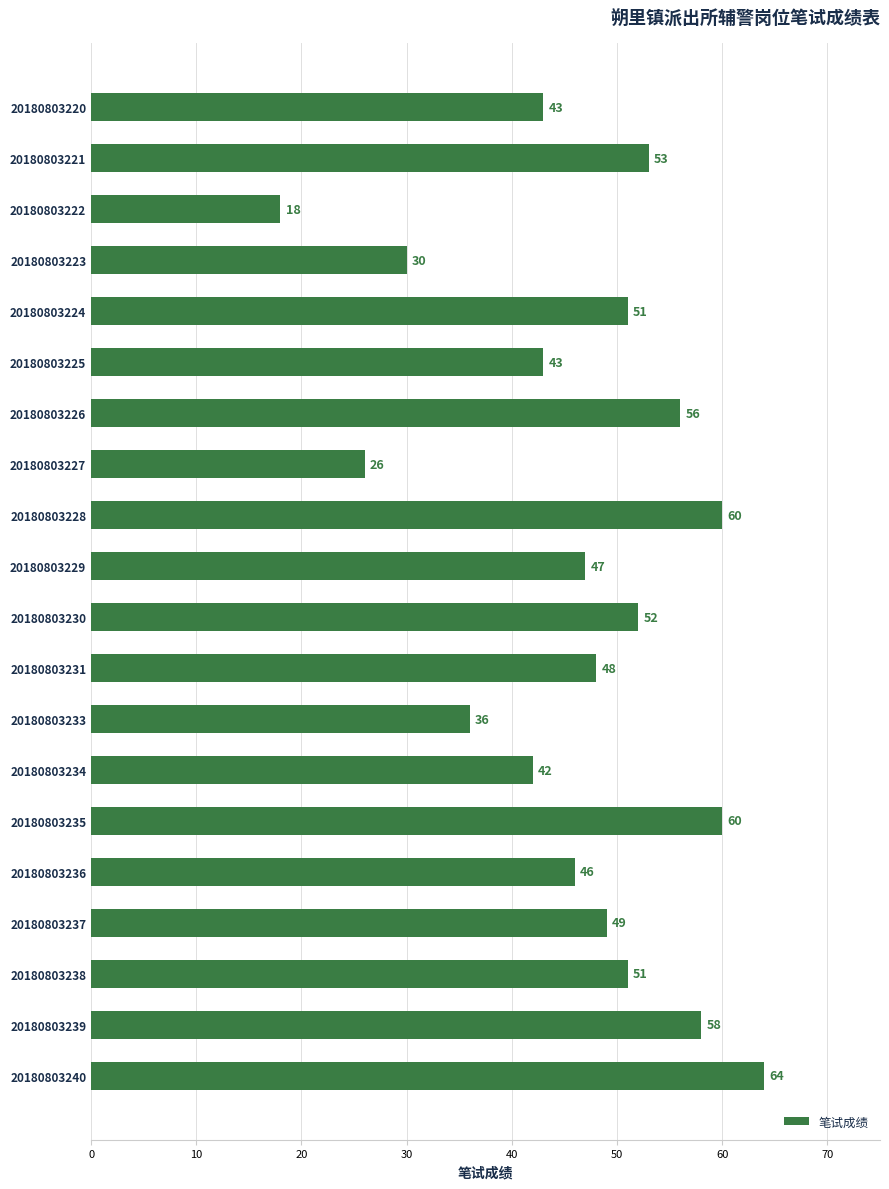

What is the sum of all values?

933